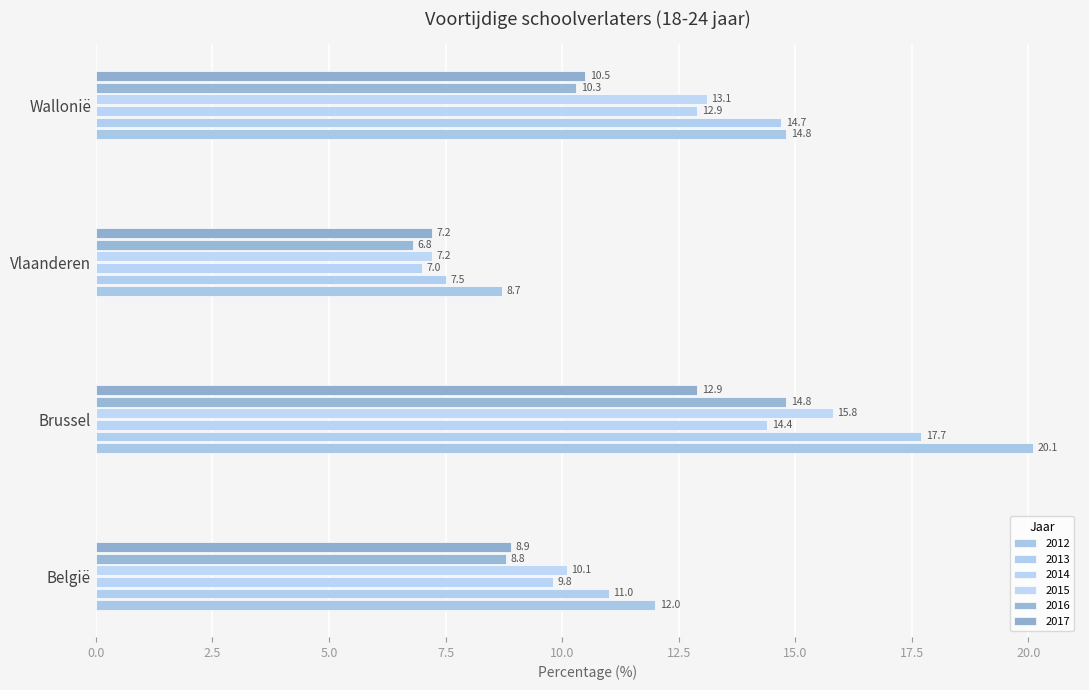

Which series has the largest range (max minus min)?

2012